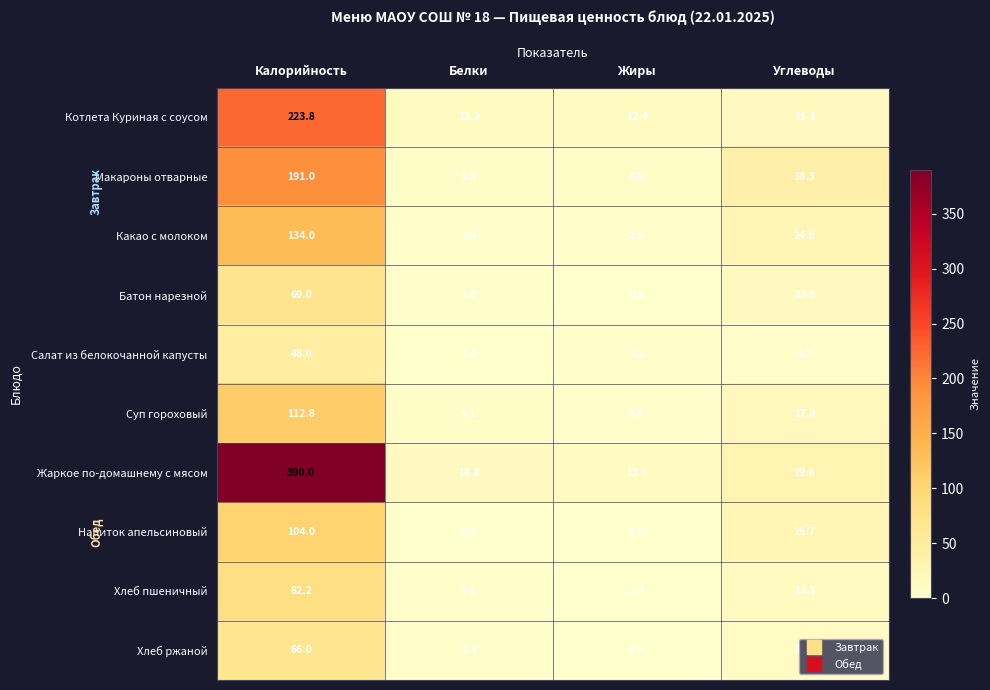

Which series has the widest spread of values?

Жаркое по-домашнему с мясом